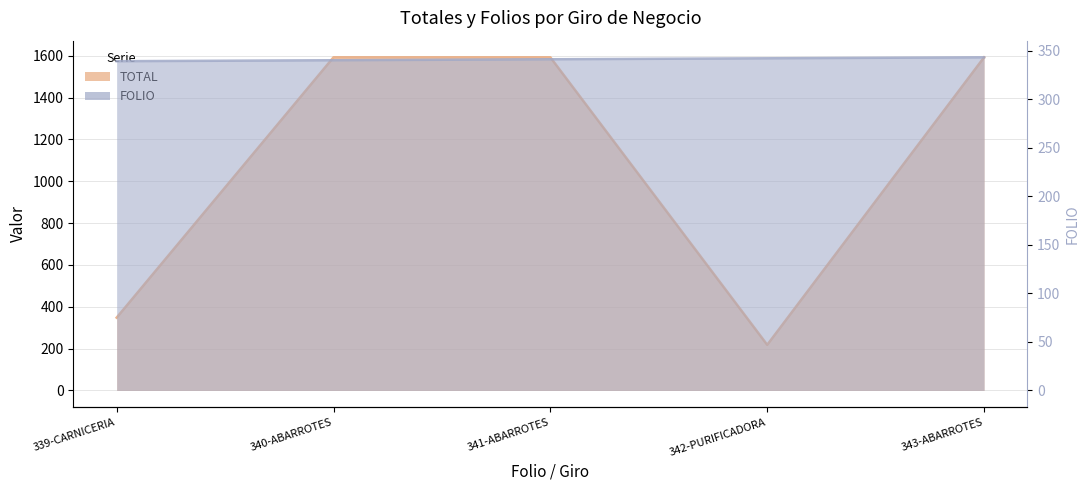

What is the difference between the highest and lowest values at 339-CARNICERIA?

9